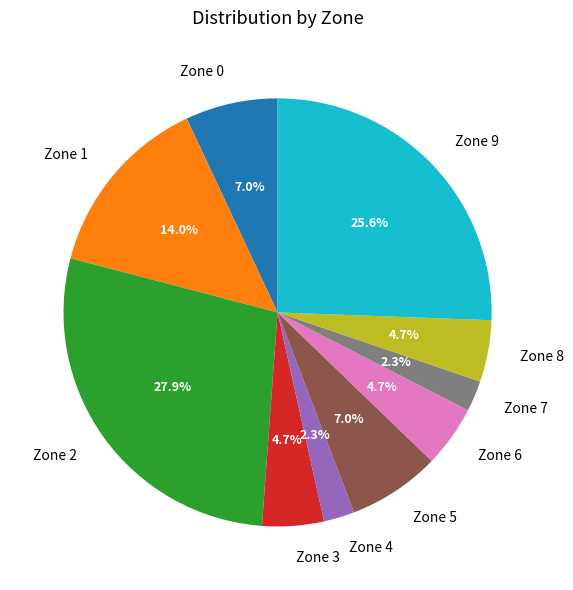

To the nearest percent, what portion does Zone 0 represent?

7%